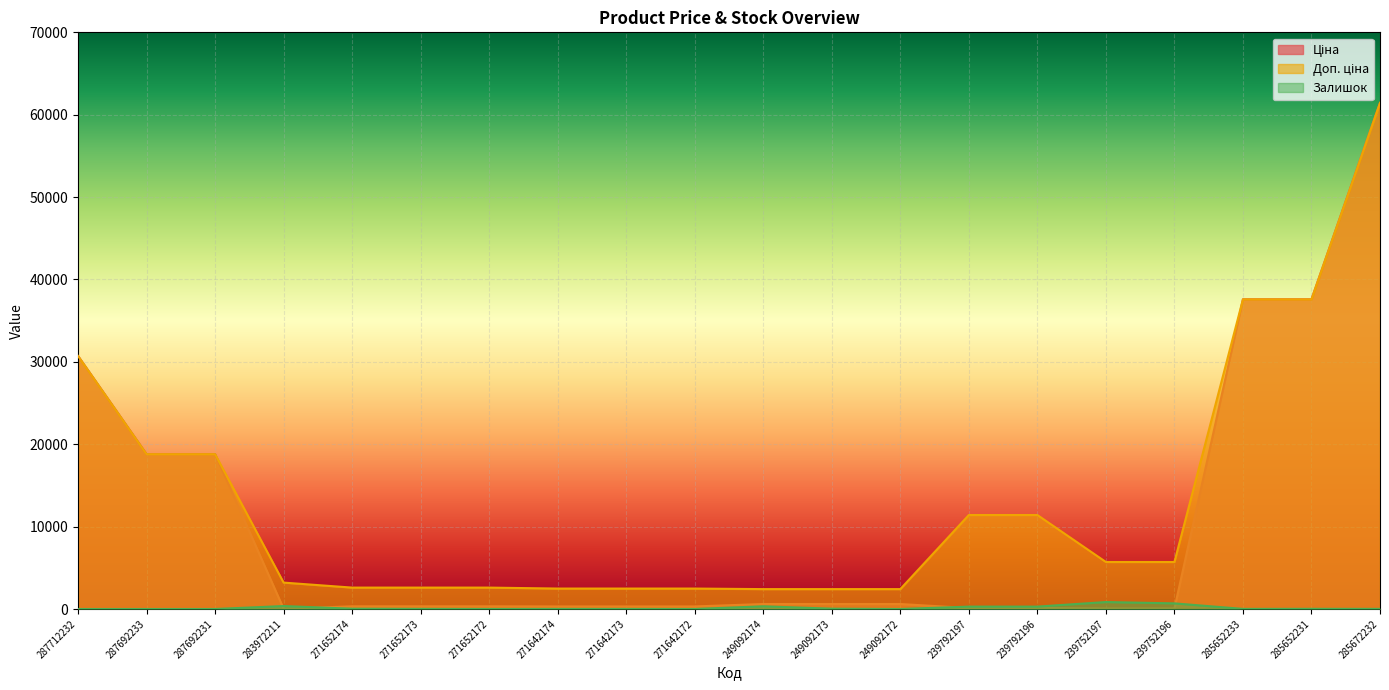

What is the sum of the Ціна values at 271642172 and 287692231?

19107.1